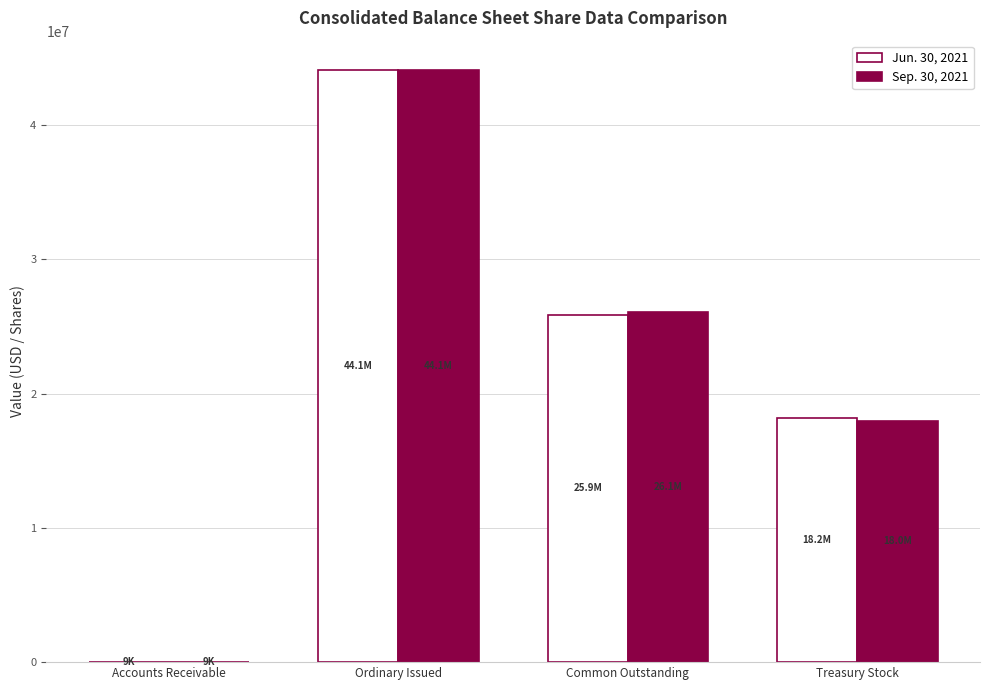

The value of Jun. 30, 2021 at Ordinary Issued is 44080627. True or false?

True